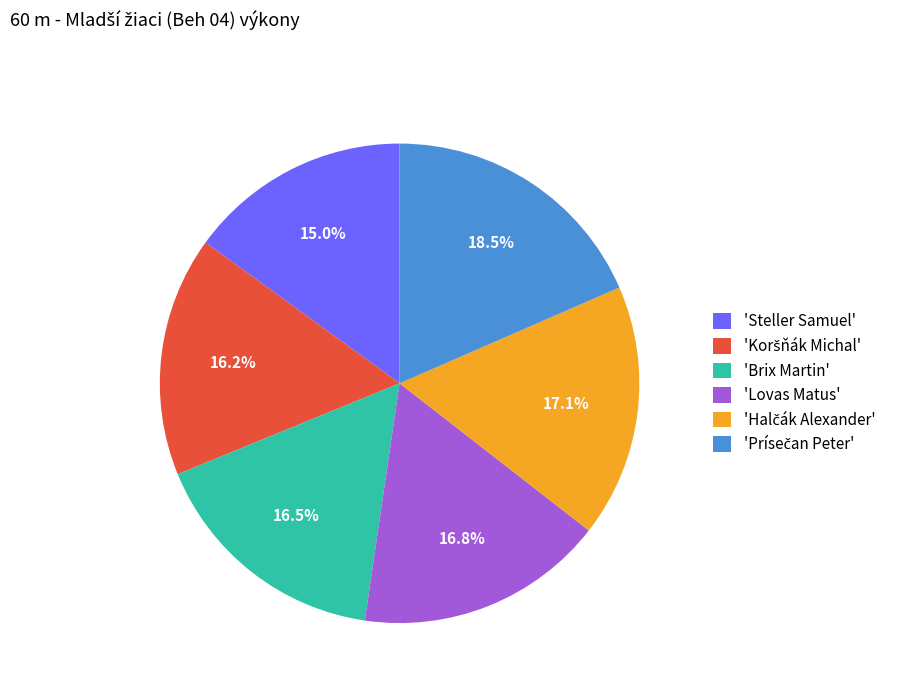

Is there any slice that represents more than half of the pie?

No